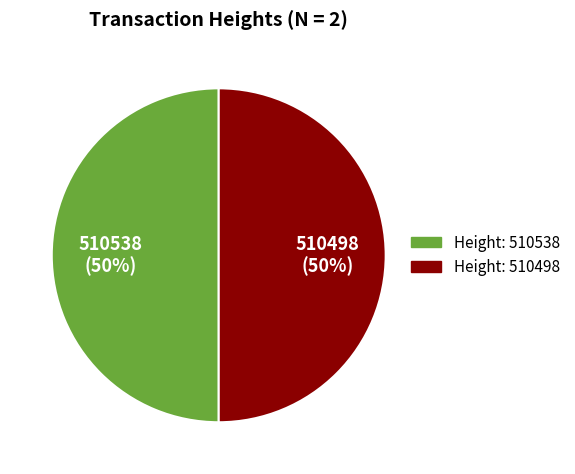

Approximately how many times larger is the value at Height: 510538 compared to Height: 510498?

1.0